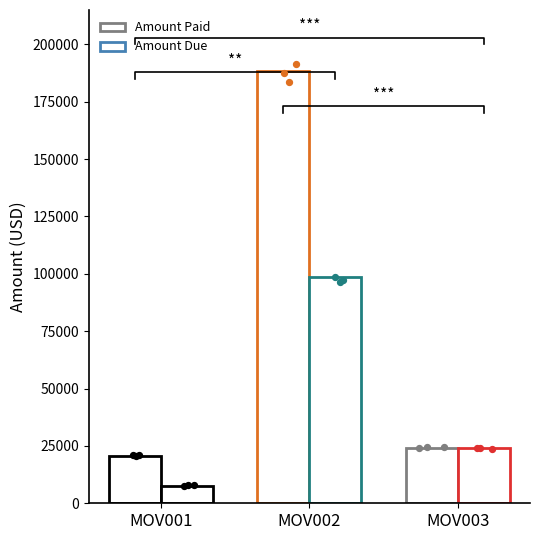

At how many categories does at least one series exceed 118828?

1